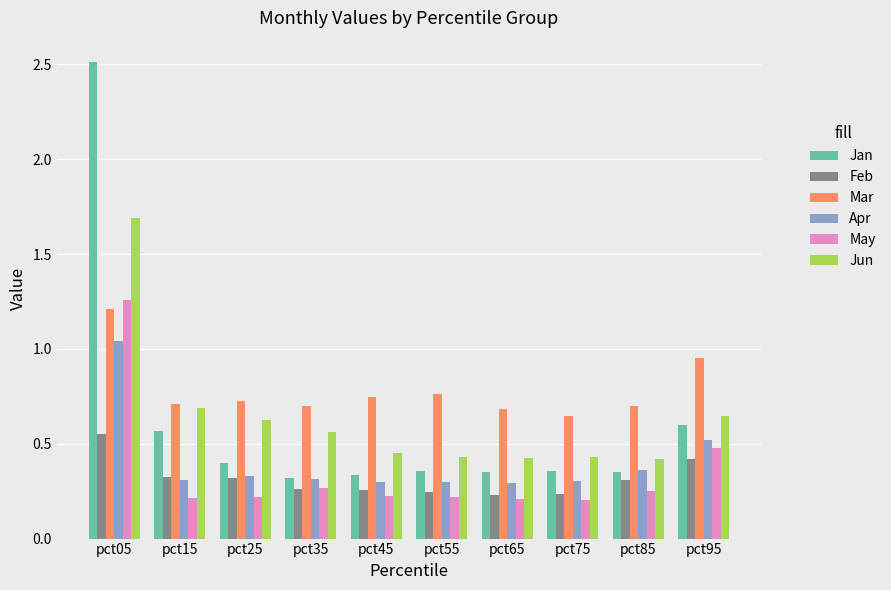

Is the value of May at pct45 greater than the value of Apr at pct45?

No